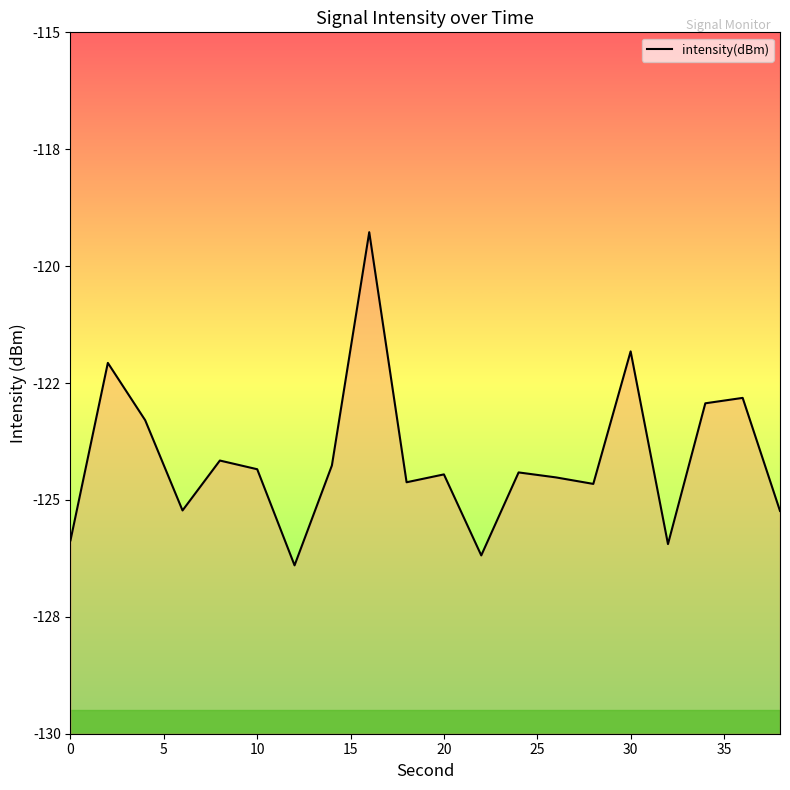

Does the chart display data point markers on the line(s)?

No